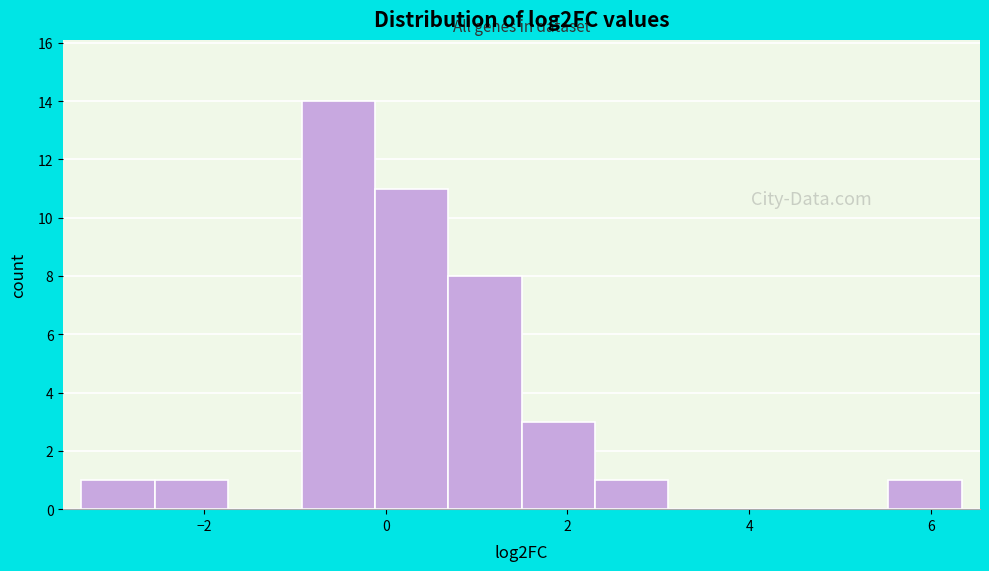

How tall is the bar that spans 2.4 to 3.2 on the x-axis? Neither the bar edges nor the heights are printed on the chart, so give them approximately, as read against the axes.

1